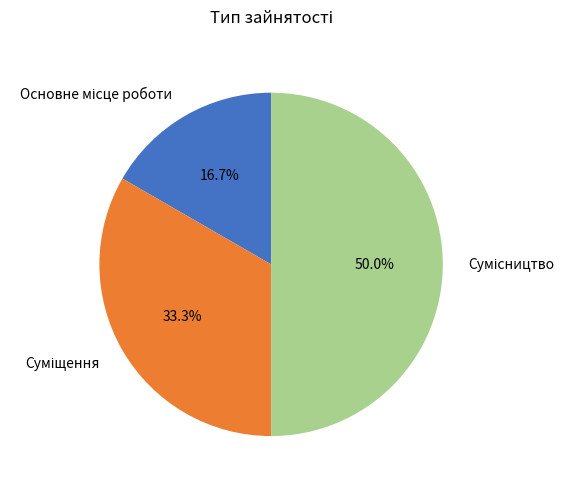

Is Суміщення the majority of the pie?

No